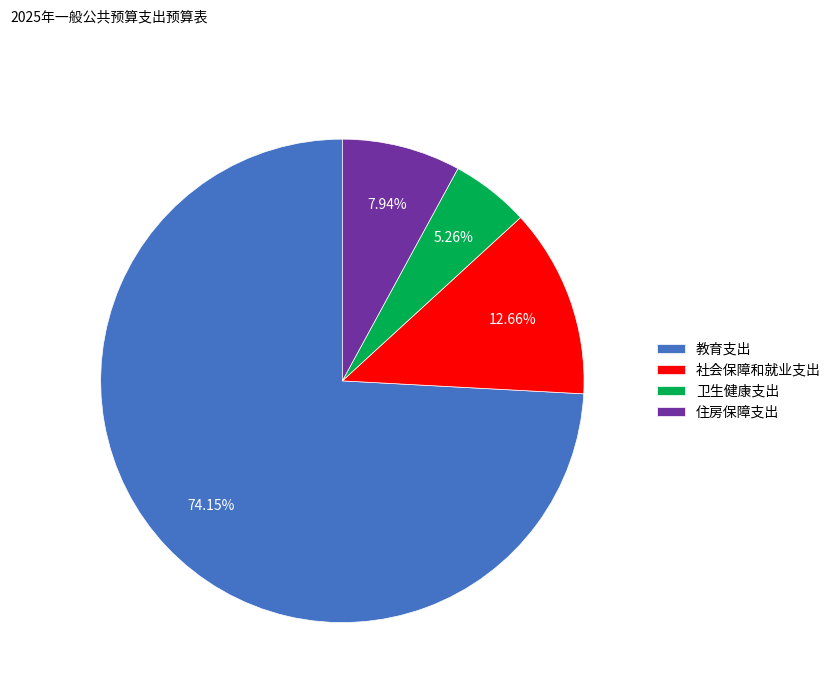

Which category has the smallest portion of the pie?

卫生健康支出